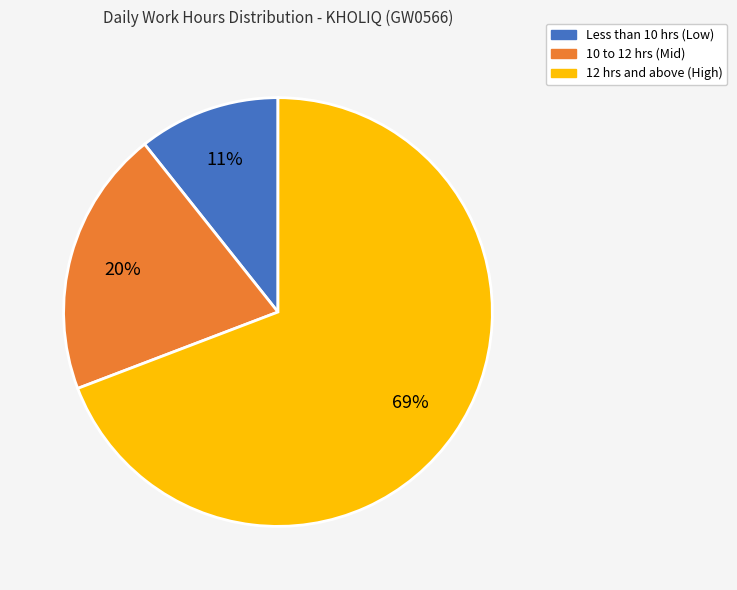

Is there a majority slice in this chart?

Yes